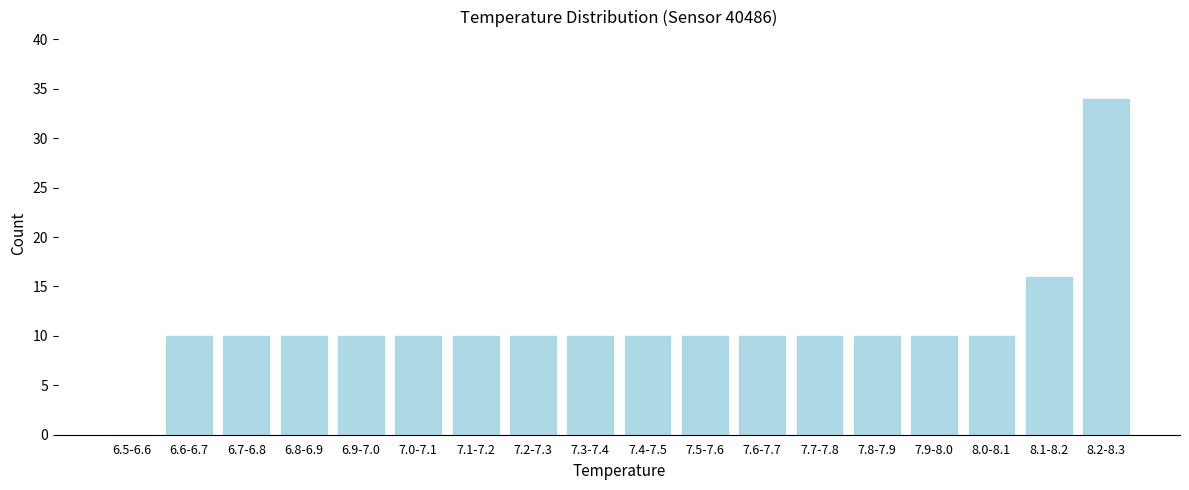

Reading left to right, extract all data points from this chart.

6.5-6.6=0	6.6-6.7=10	6.7-6.8=10	6.8-6.9=10	6.9-7.0=10	7.0-7.1=10	7.1-7.2=10	7.2-7.3=10	7.3-7.4=10	7.4-7.5=10	7.5-7.6=10	7.6-7.7=10	7.7-7.8=10	7.8-7.9=10	7.9-8.0=10	8.0-8.1=10	8.1-8.2=16	8.2-8.3=34